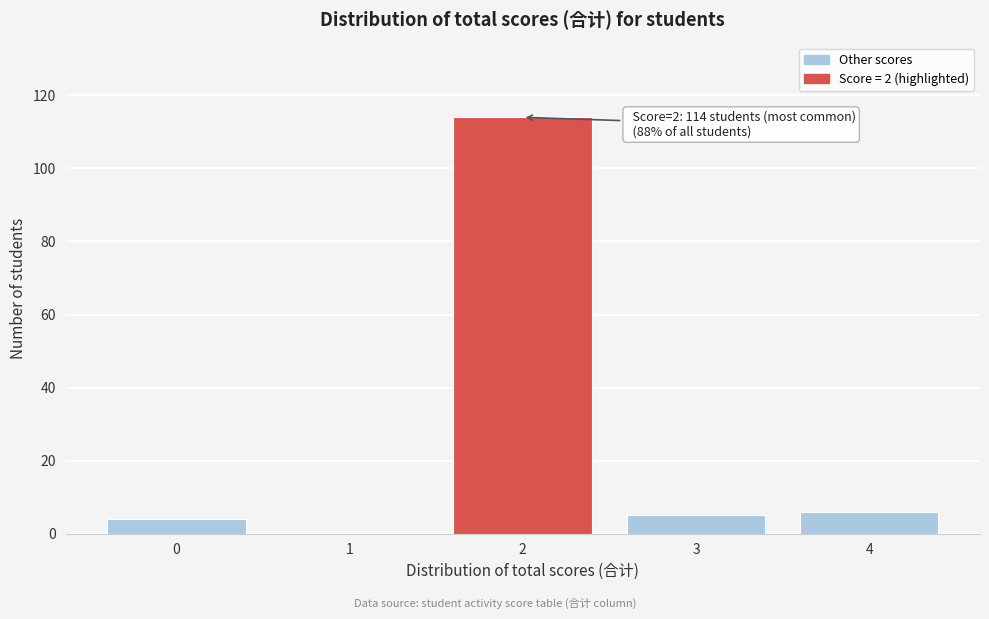

Reading left to right, extract all data points from this chart.

0=4	1=0	2=114	3=5	4=6